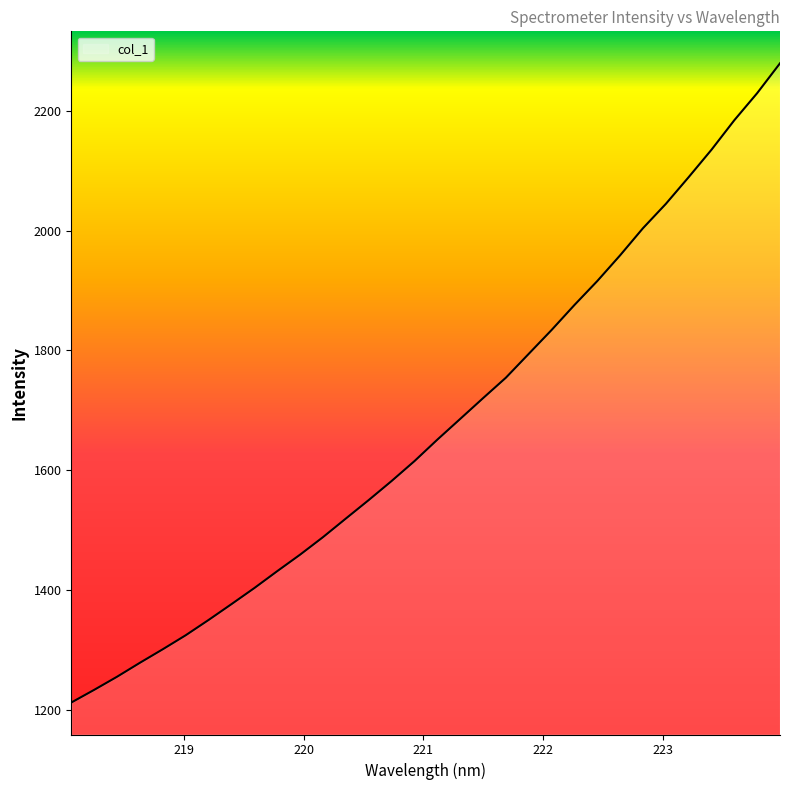

What is the smallest value displayed?

1212.7